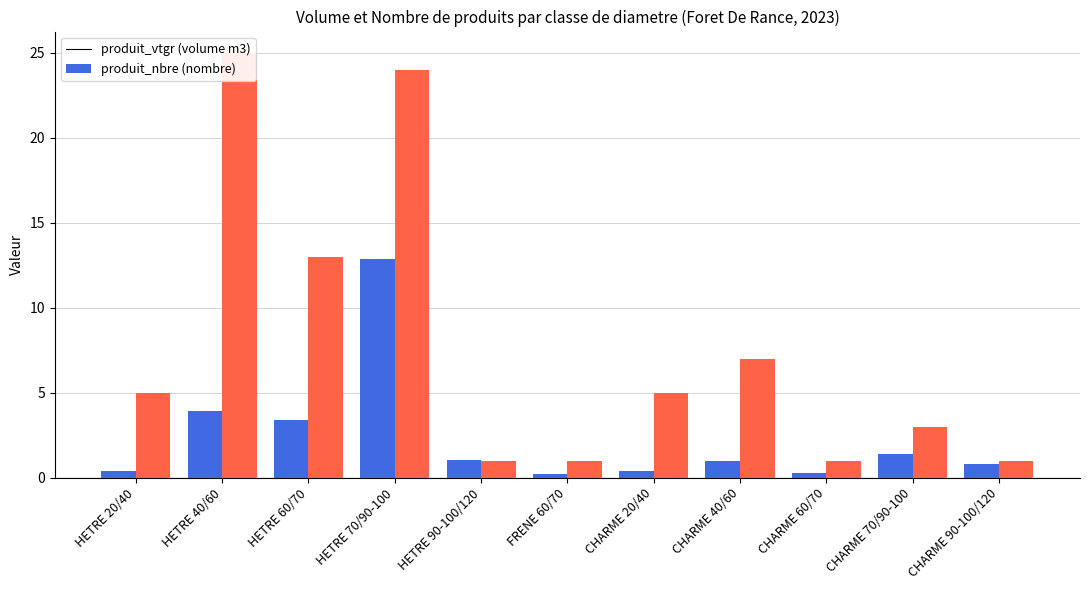

What is the highest value of the produit_nbre series?

25.0